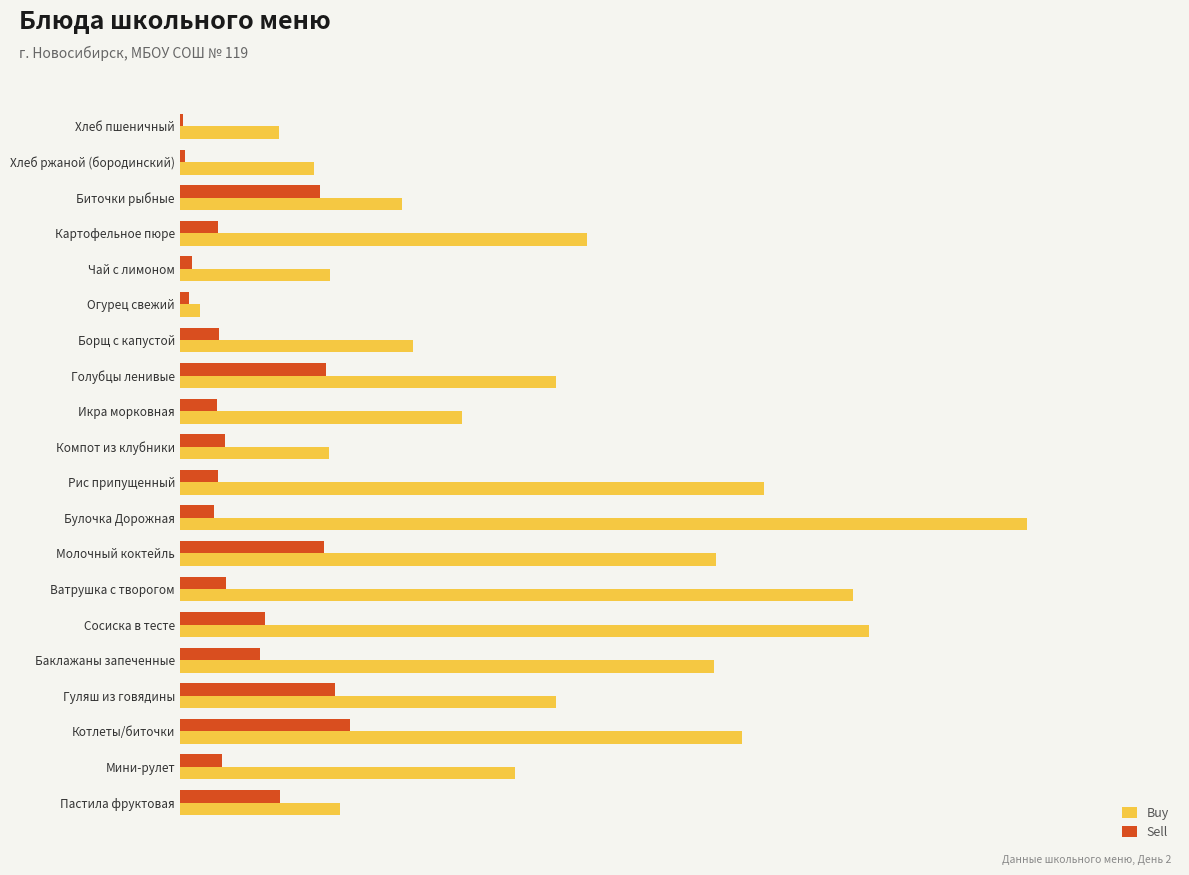

What are all the series names shown in the legend?

Buy, Sell